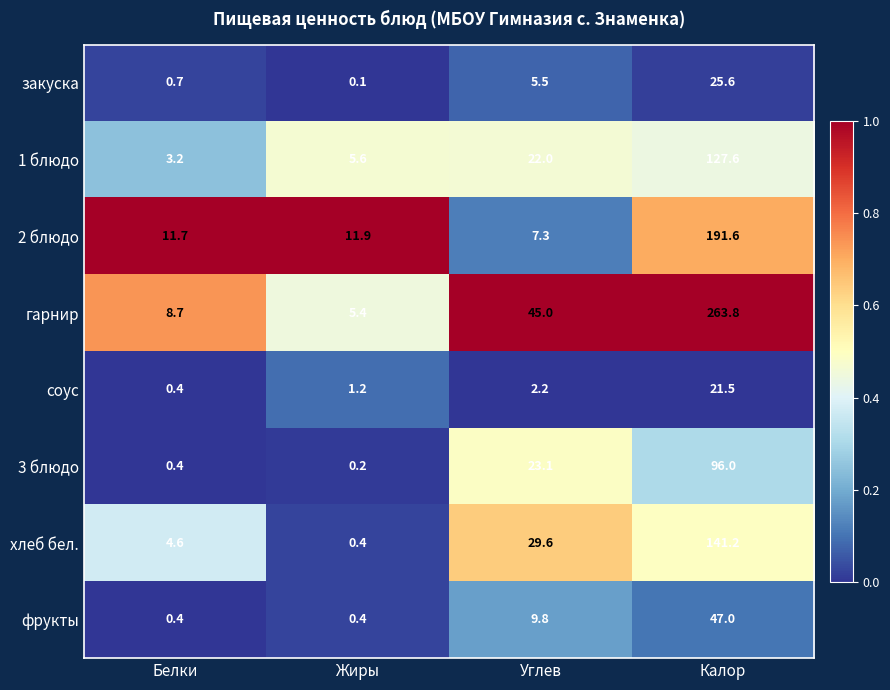

What is the average value of the 3 блюдо series?

29.9